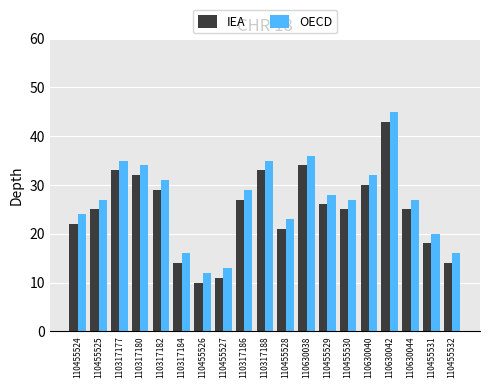

How many distinct data groups are displayed?

2